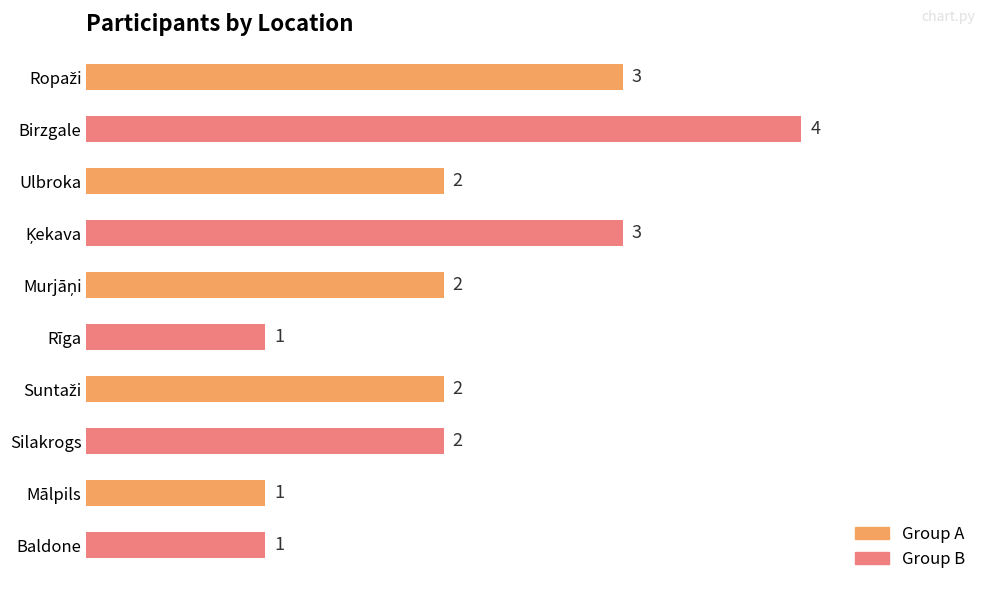

What is the label of the 10th bar from the top?

Baldone